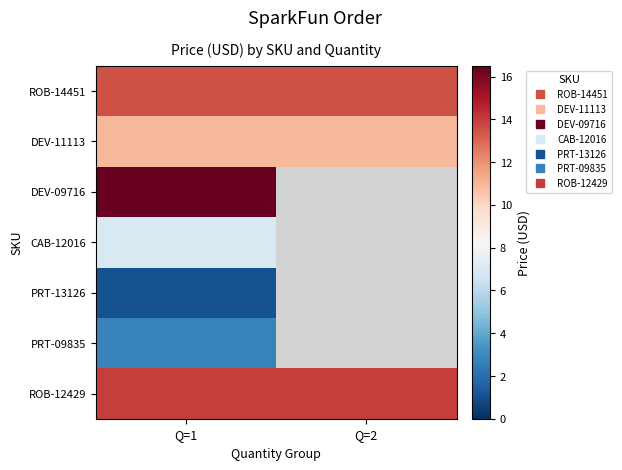

Is it true that CAB-12016 equals 4.4 at Q=1?

False